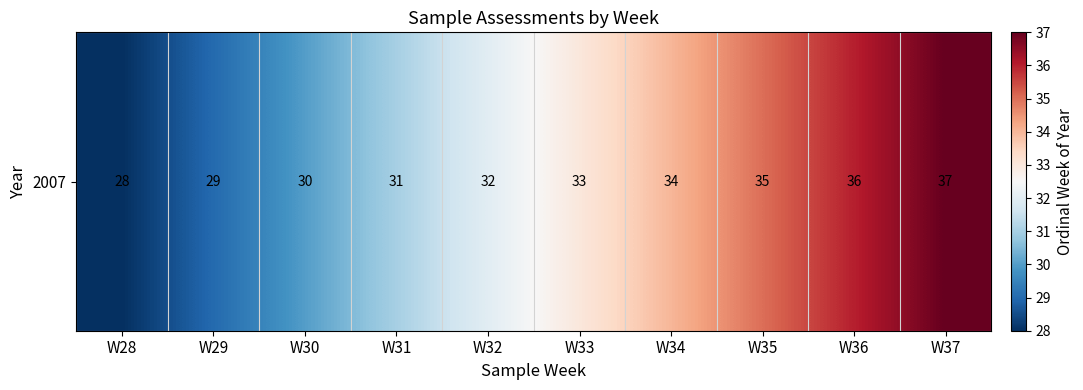

At which category does the chart reach its peak across all series?

W37